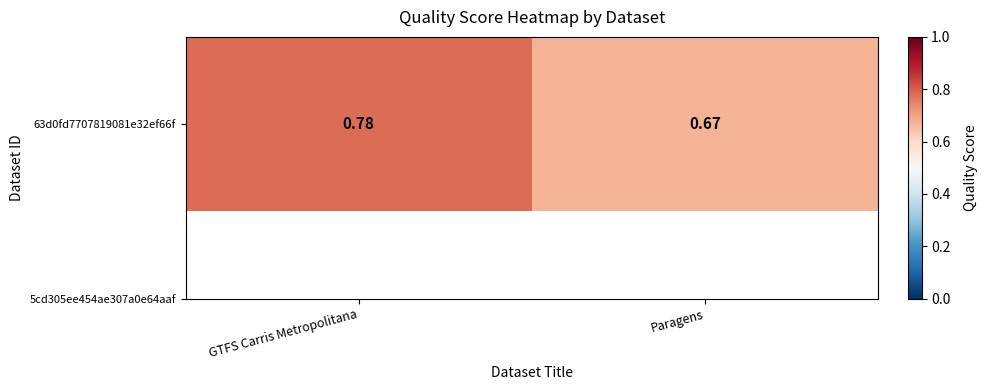

What is the change in value from GTFS Carris Metropolitana to Paragens?

-0.1